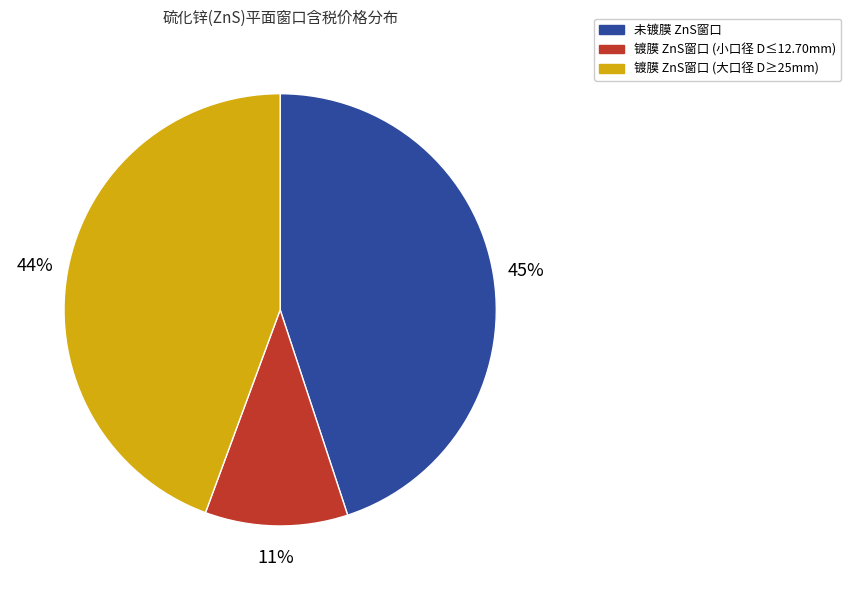

How many segments does this pie chart have?

3